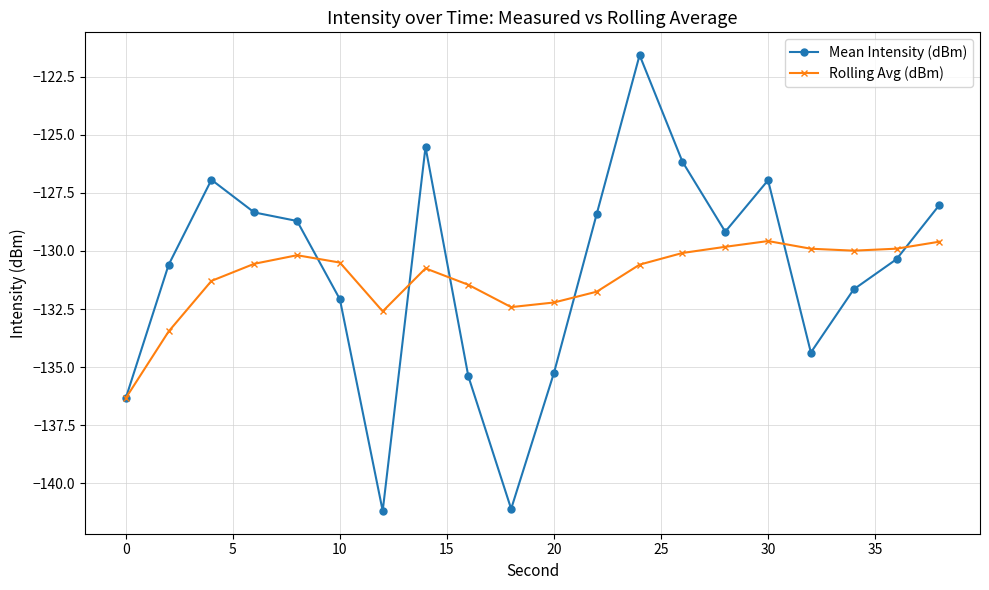

What is the greatest value displayed?

-121.6